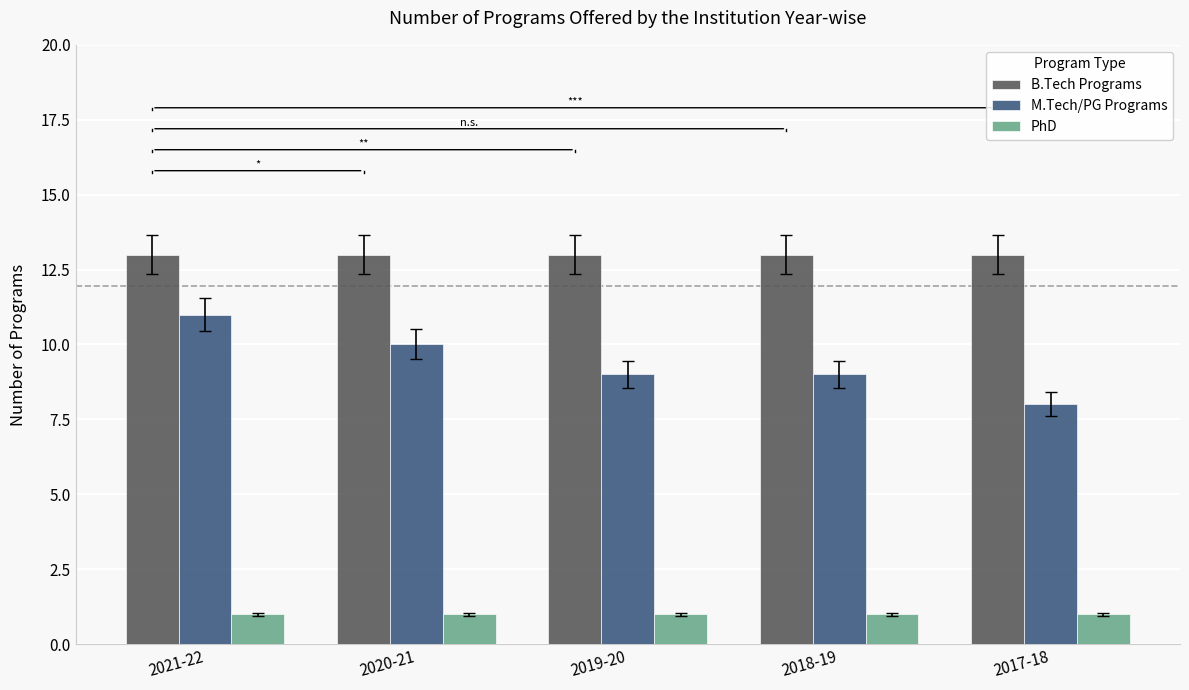

The value of M.Tech/PG Programs at 2020-21 is 10. True or false?

True